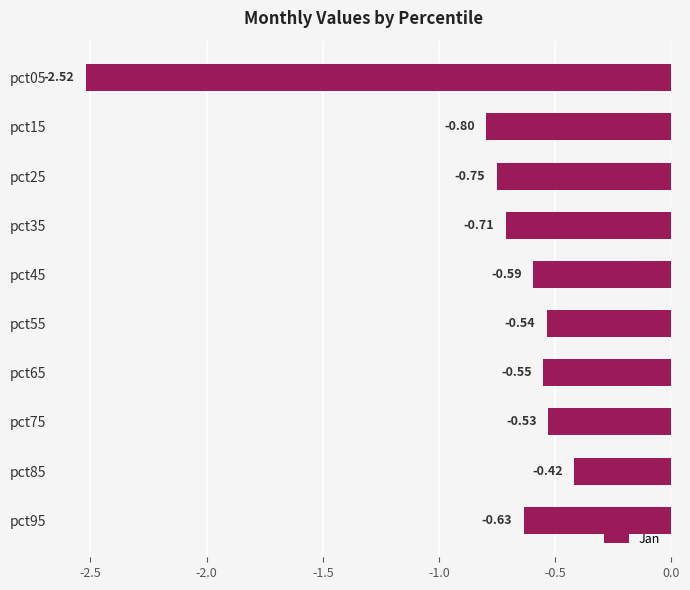

What is the difference between the maximum and minimum values?

2.1